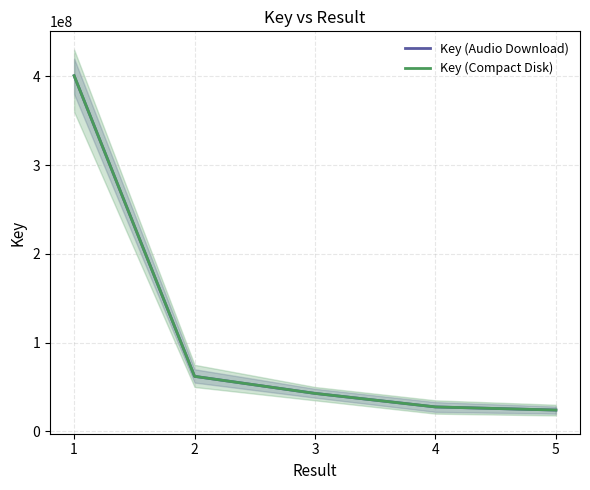

Count the number of categories in the chart.

5